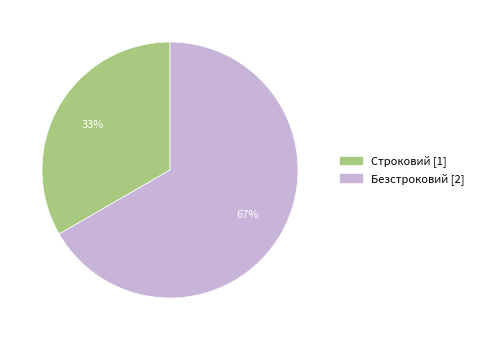

How many slices are in this pie chart?

2